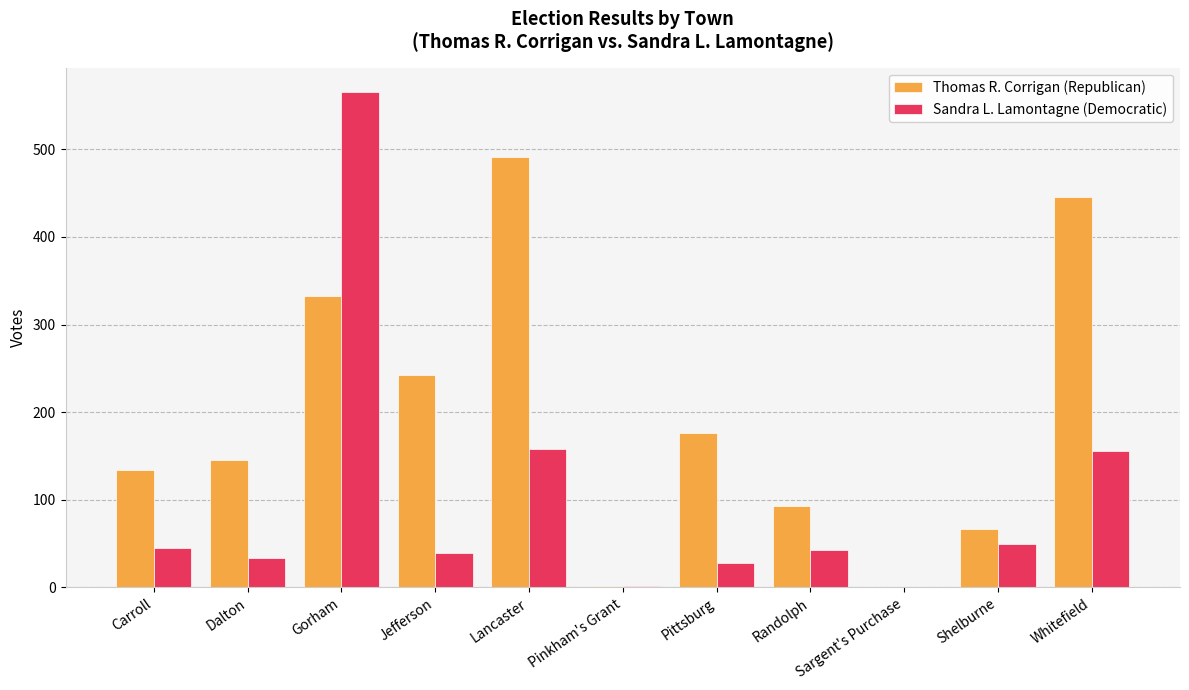

Between Pinkham's Grant and Whitefield, which series saw the biggest shift?

Thomas R. Corrigan (Republican)